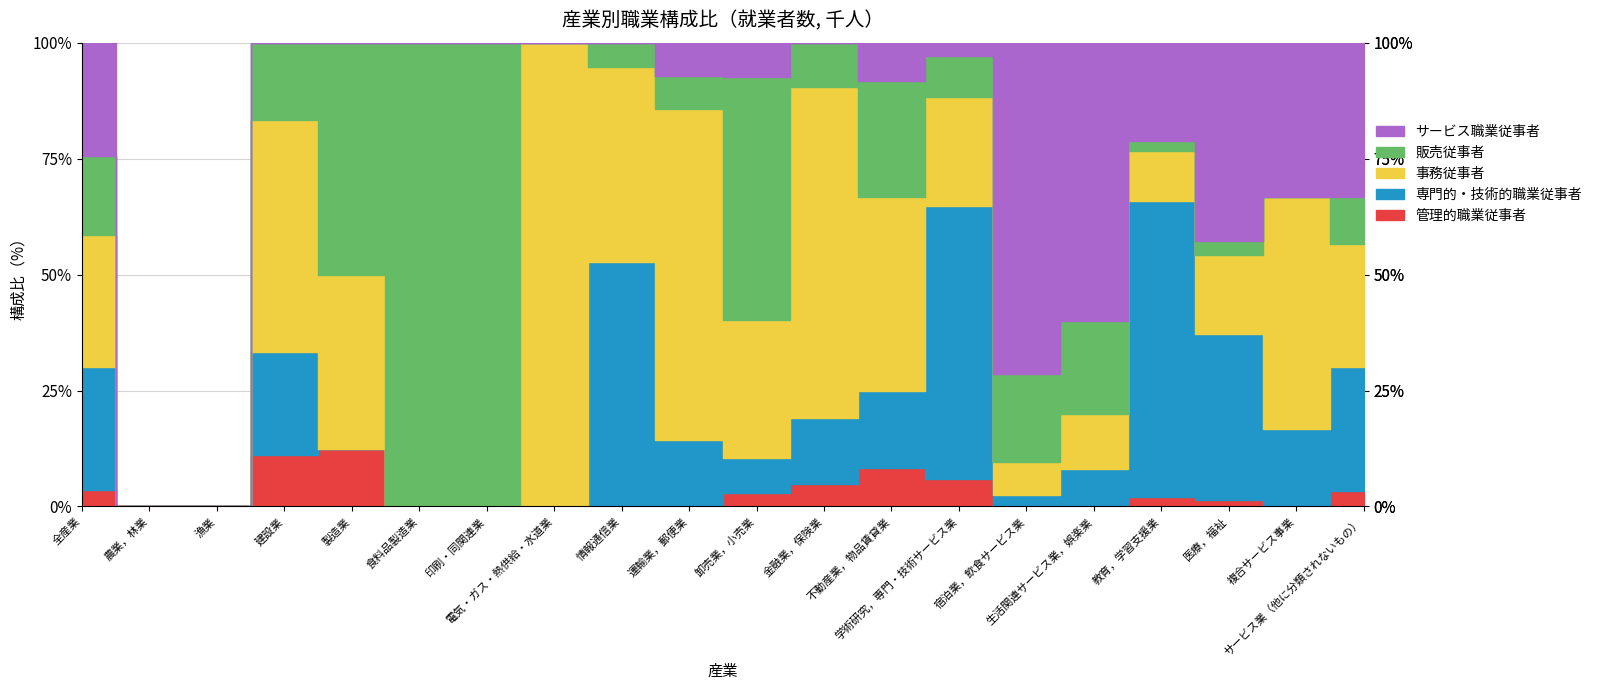

Is this an area chart (filled region under the line)?

No